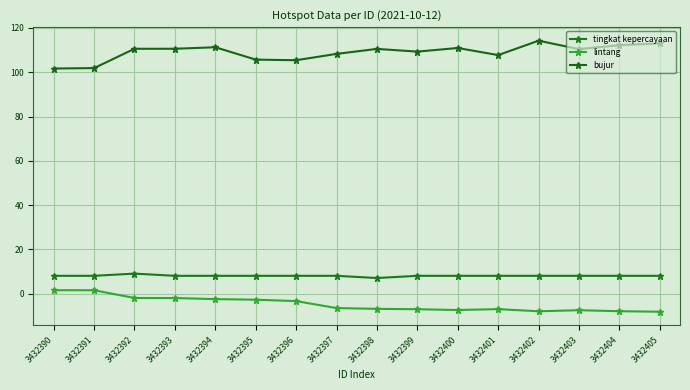

How many interior local valleys does the lintang series have?

2